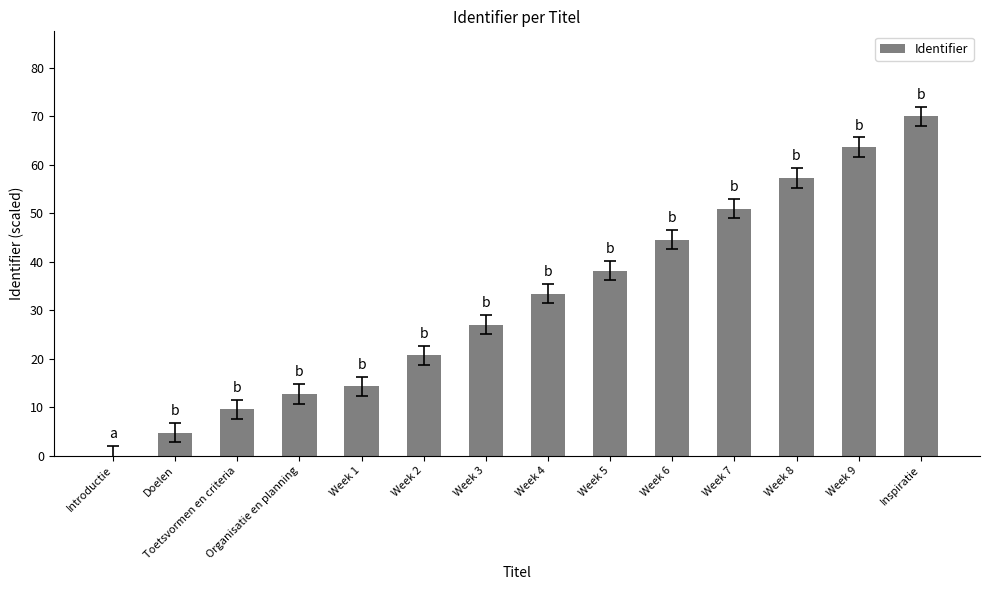

Which has a higher value, Week 5 or Week 7?

Week 7